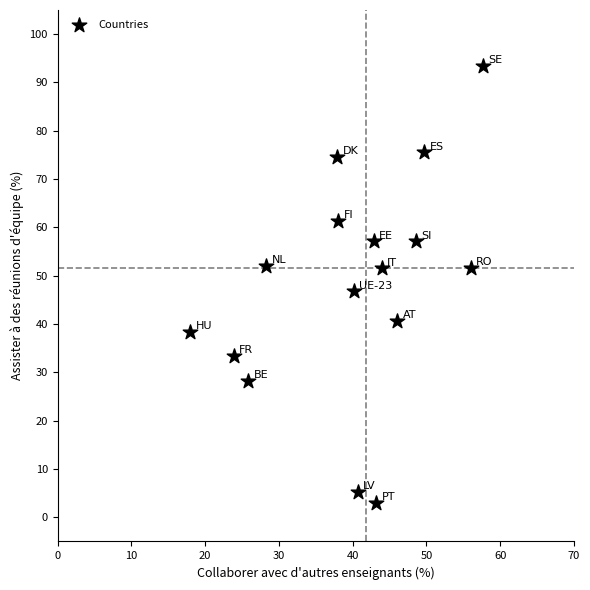

What is the range of X values (max minus min)?

39.7